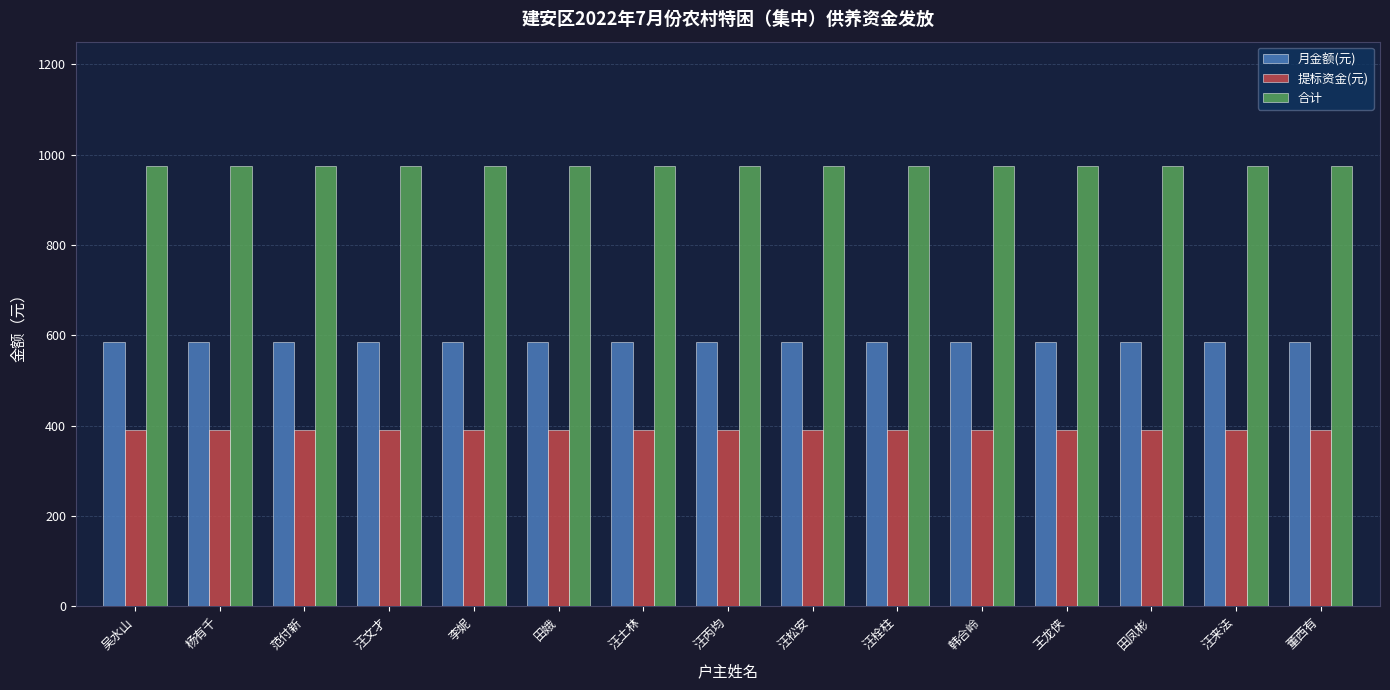

What is the difference between the highest and lowest values at 王龙侠?

585